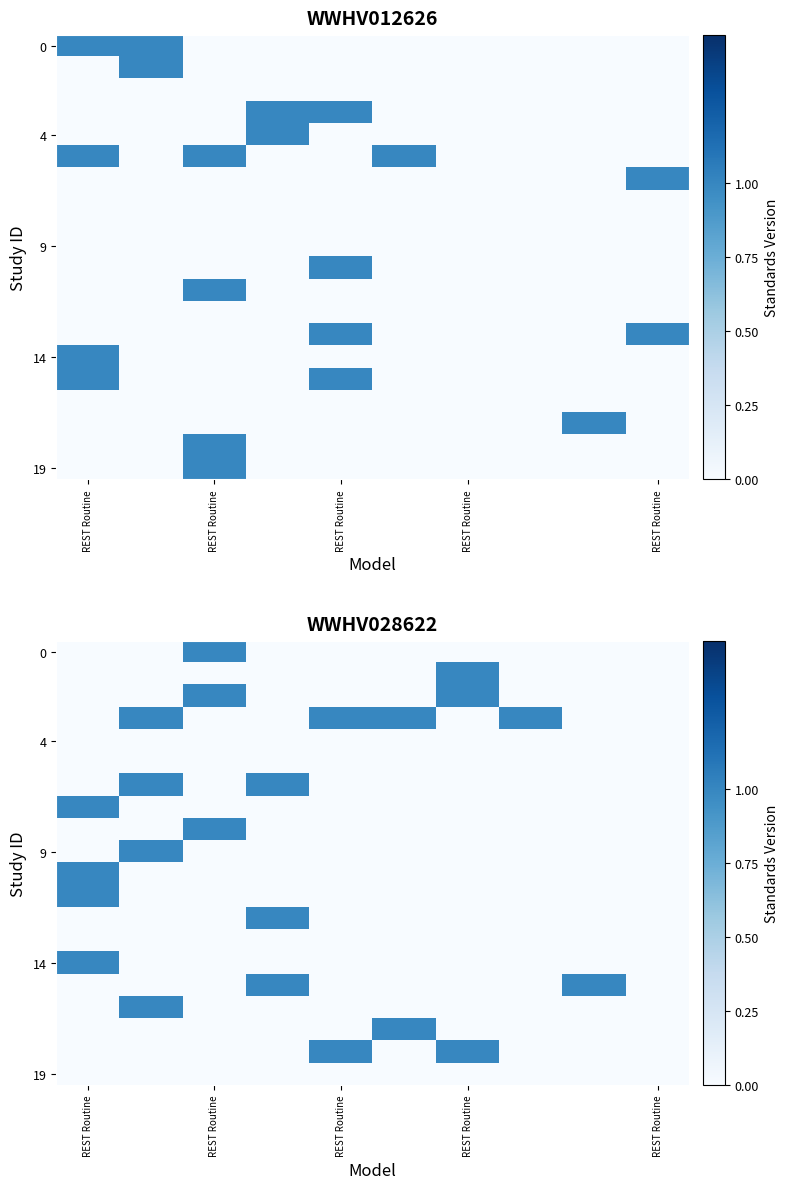

Which label corresponds to the largest value in the chart?

REST Routine